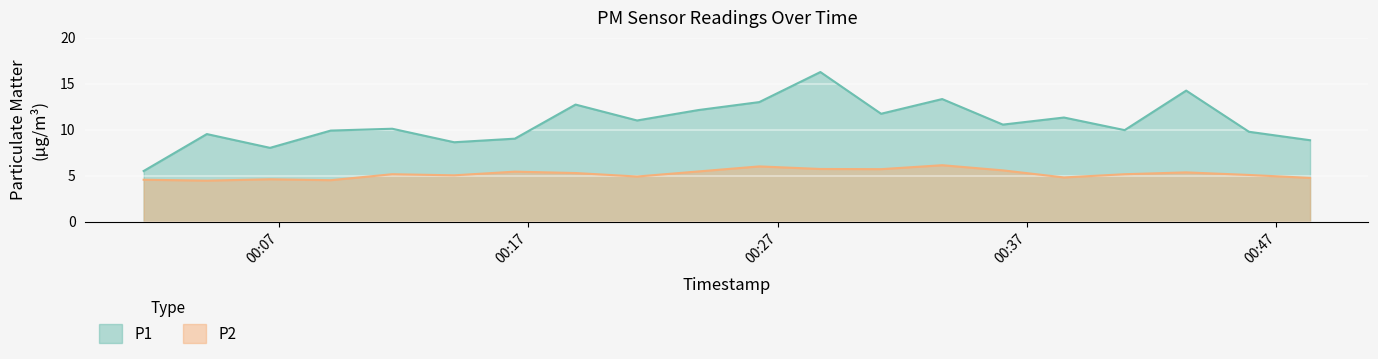

Which series has the largest total across all categories?

P1